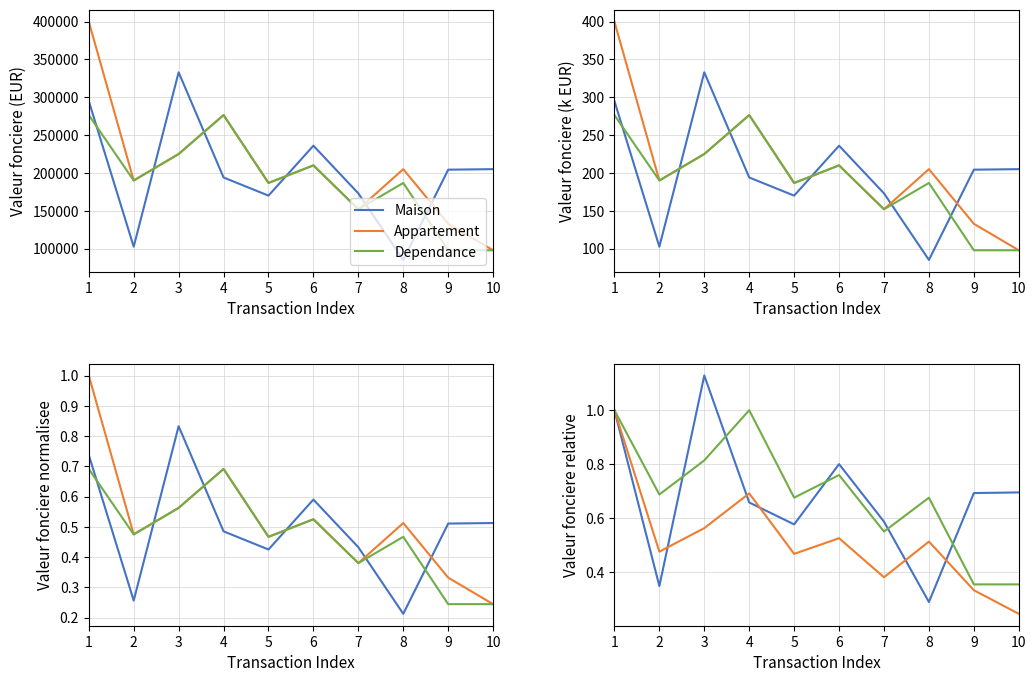

How many data points does each series have?

10